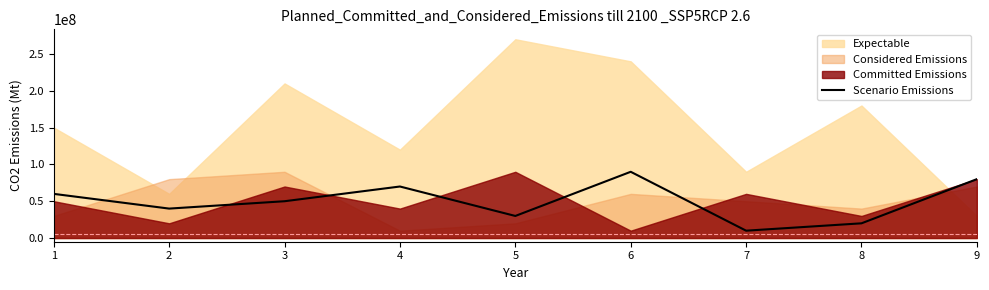

Reading left to right, what are all the values shown in this chart?

1=60000000	2=40000000	3=50000000	4=70000000	5=30000000	6=90000000	7=10000000	8=20000000	9=80000000